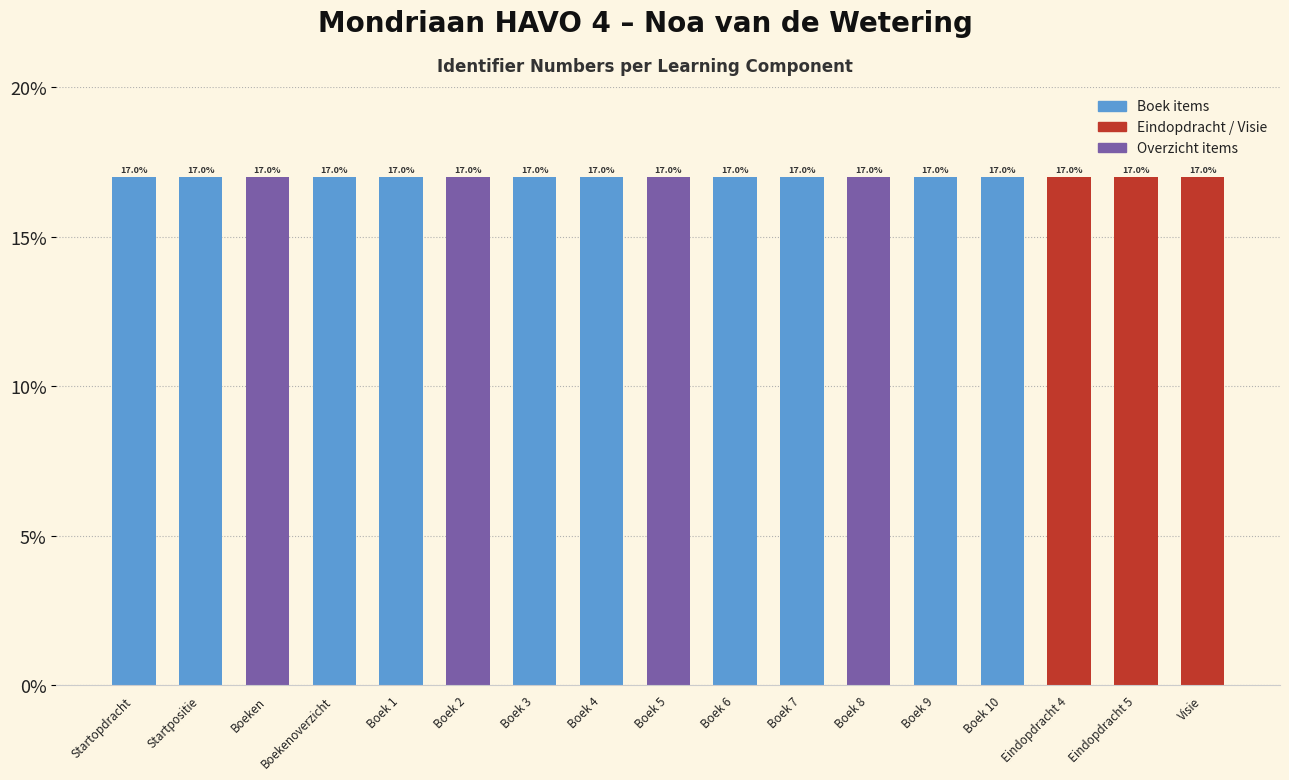

What is the average value?

17.0